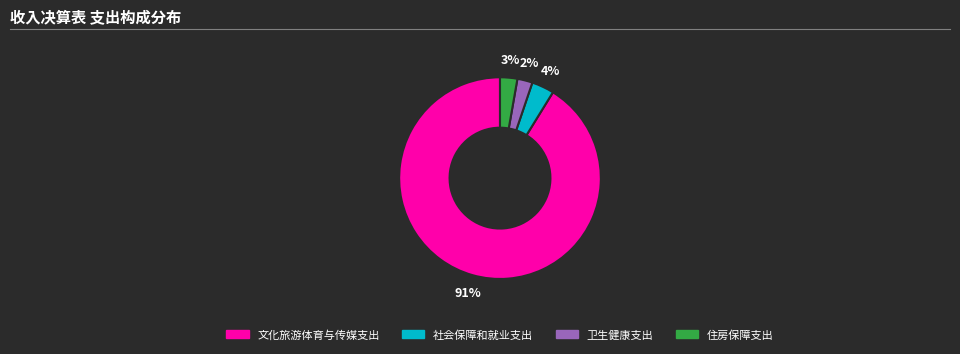

To the nearest percent, what is the difference between the largest and smallest slice percentages?

89%